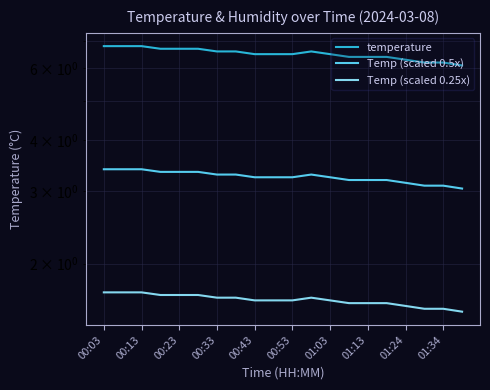

Does the chart have visible grid lines?

Yes